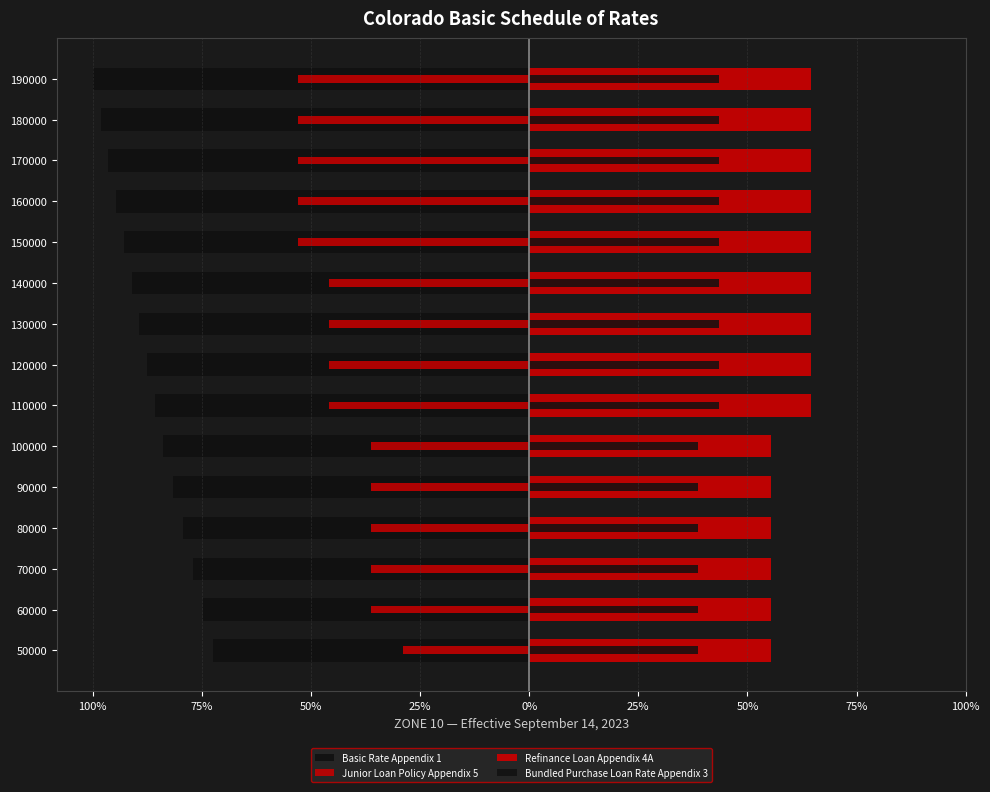

Reading right to left, extract all data points from this chart.

Basic Rate Appendix 1: -100.0	-98.2	-96.4	-94.6	-92.9	-91.0	-89.3	-87.5	-85.7	-83.9	-81.6	-79.3	-77.0	-74.6	-72.3
Junior Loan Policy Appendix 5: -53.0	-53.0	-53.0	-53.0	-53.0	-45.8	-45.8	-45.8	-45.8	-36.2	-36.2	-36.2	-36.2	-36.2	-28.9
Refinance Loan Appendix 4A: 64.6	64.6	64.6	64.6	64.6	64.6	64.6	64.6	64.6	55.4	55.4	55.4	55.4	55.4	55.4
Bundled Purchase Loan Rate Appendix 3: 43.4	43.4	43.4	43.4	43.4	43.4	43.4	43.4	43.4	38.6	38.6	38.6	38.6	38.6	38.6